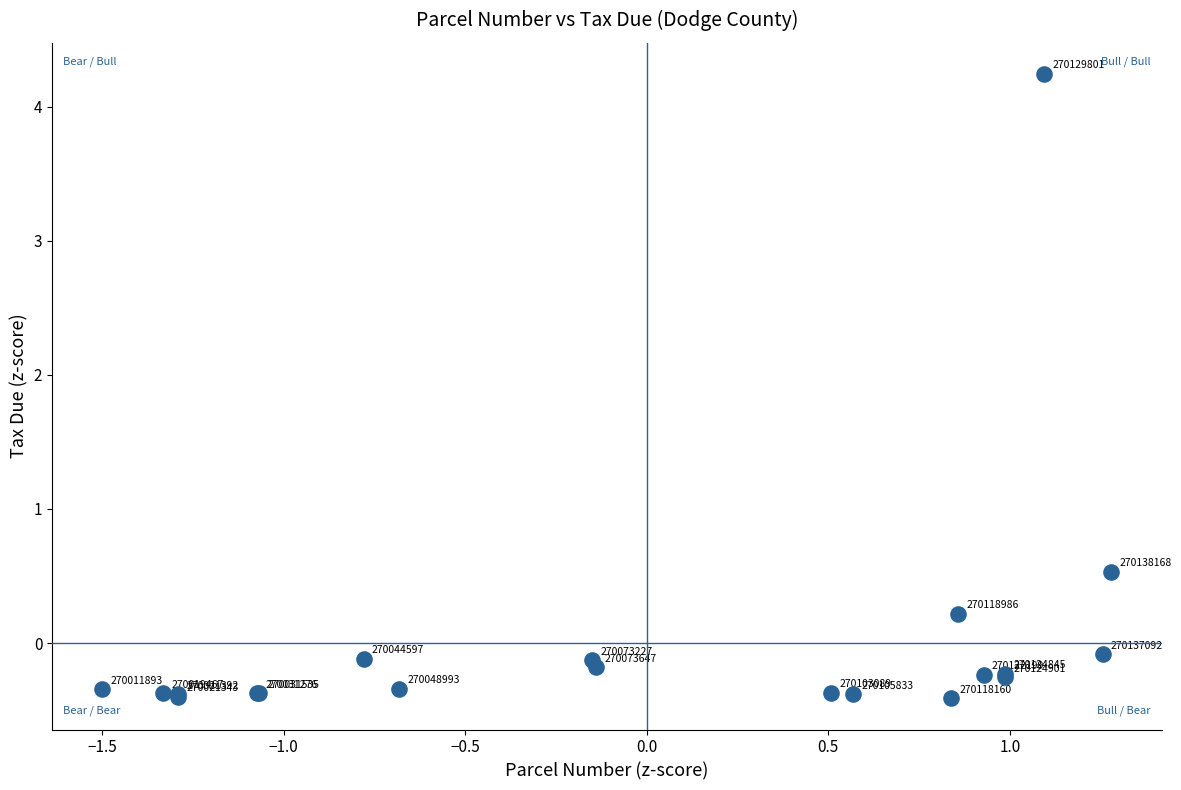

What Y value in the scatter plot is closest to 1?

0.5